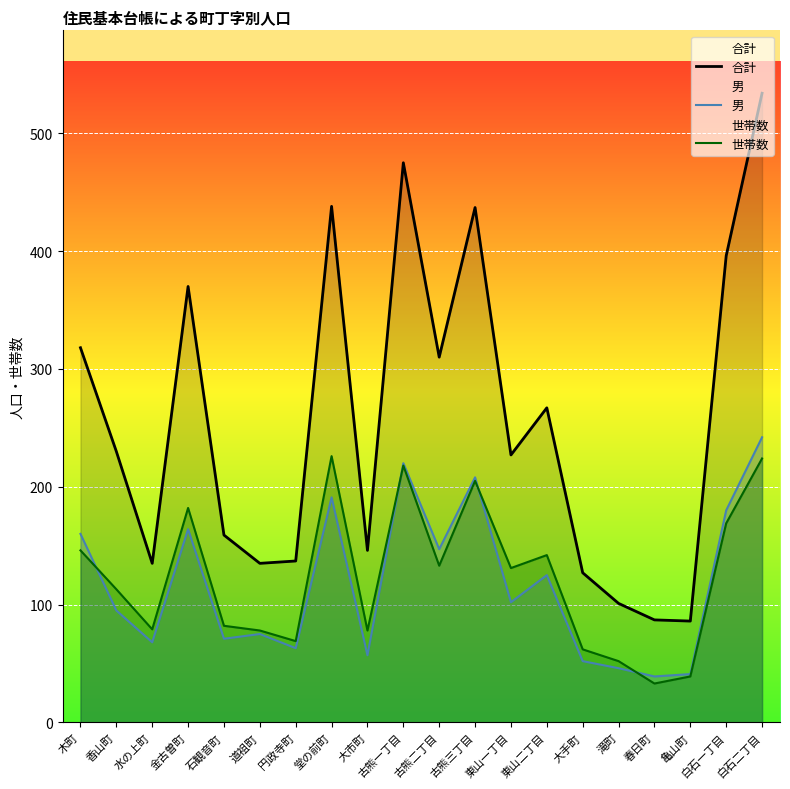

True or false: 世帯数 and 合計 intersect in this chart.

False